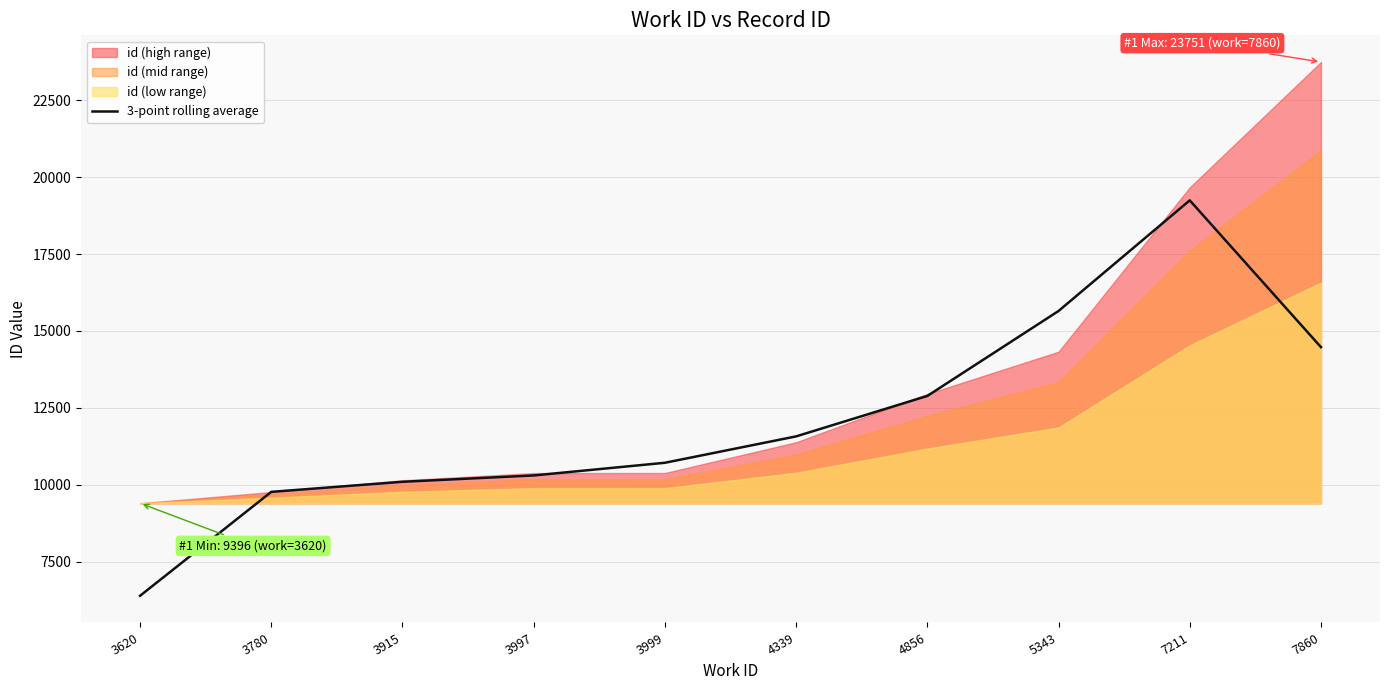

Which category has the lowest value in the 3-point rolling average series?

3620